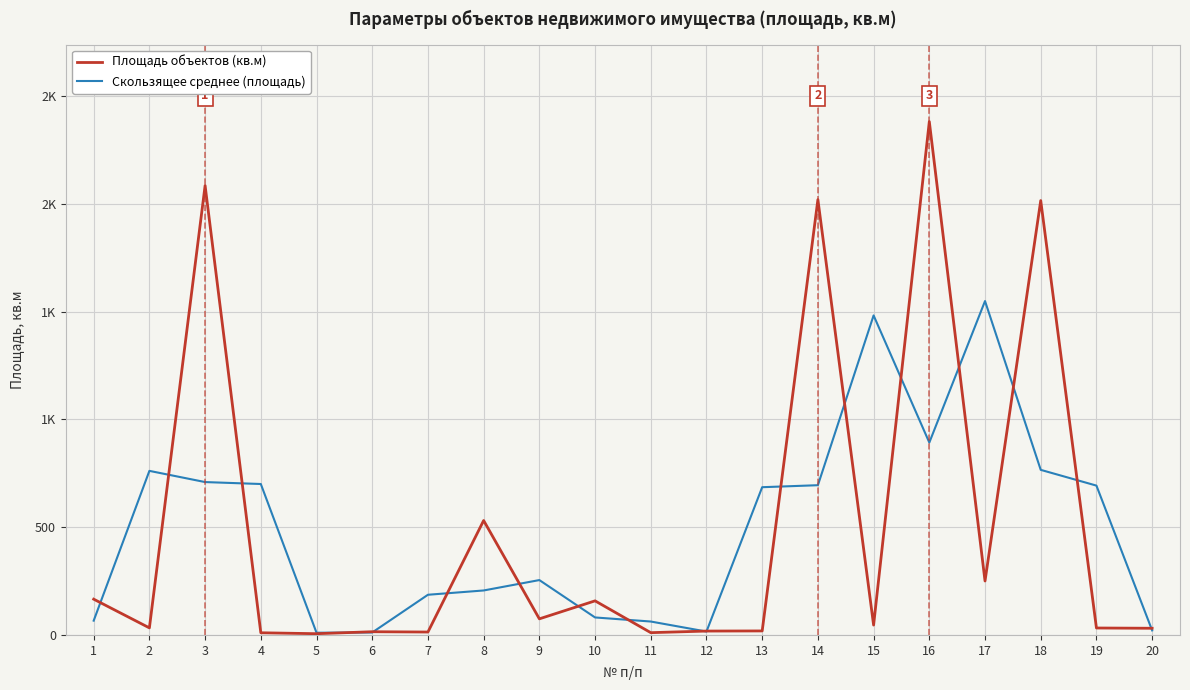

Is this an area chart (filled region under the line)?

No